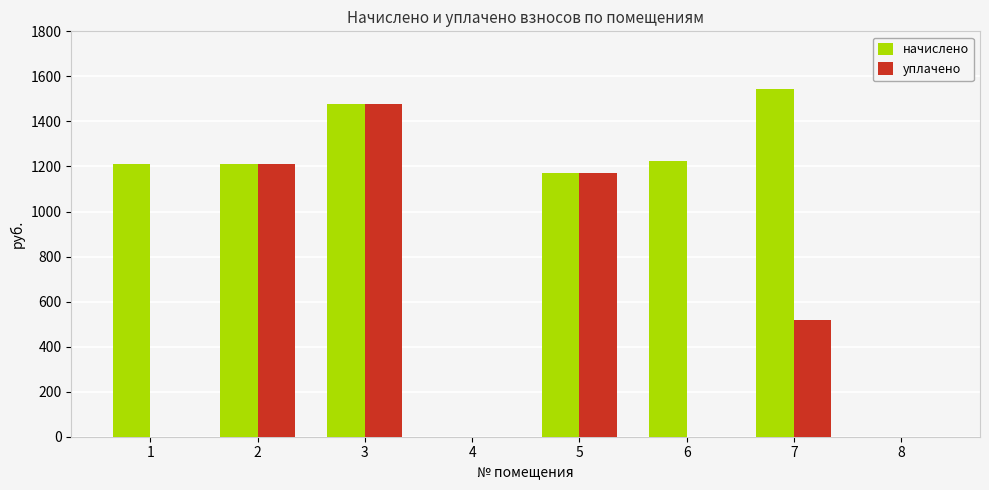

At which label does уплачено reach its peak?

3